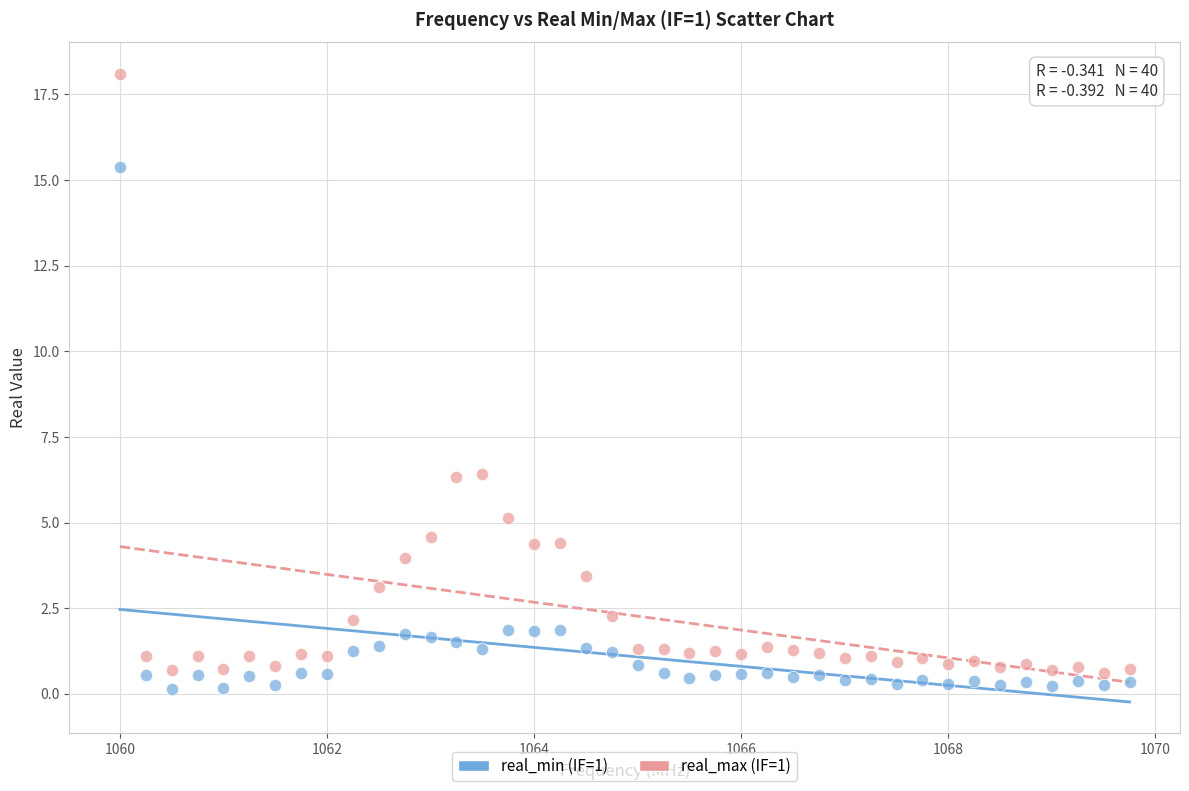

Which series reaches the minimum Y coordinate?

real_min (IF=1)